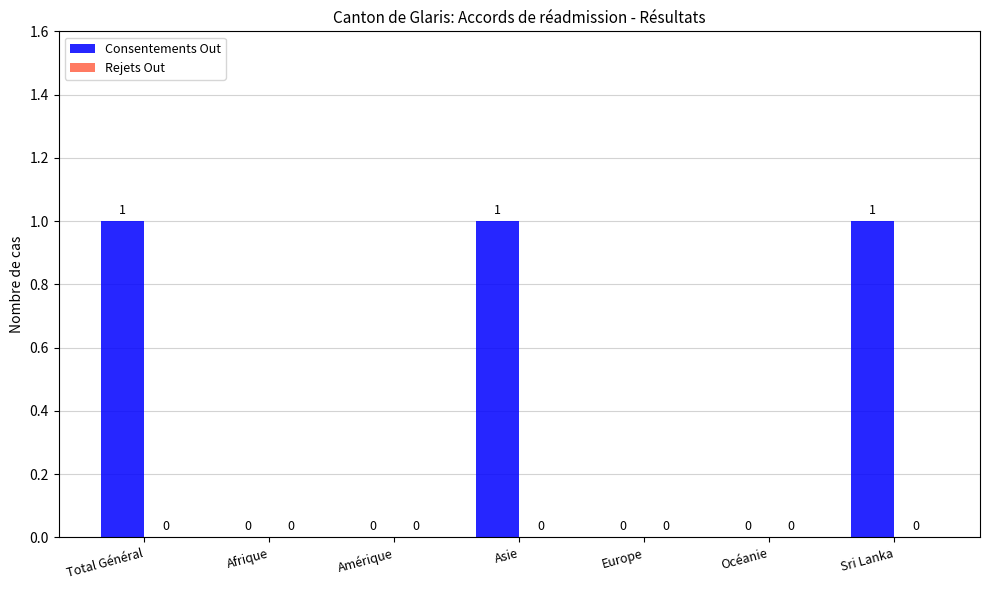

Are the bars horizontal?

No